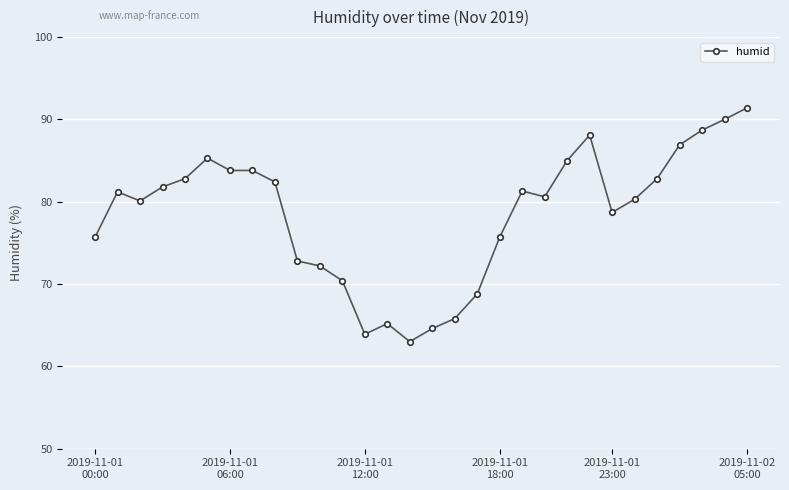

What is the sum of all values?

2353.1